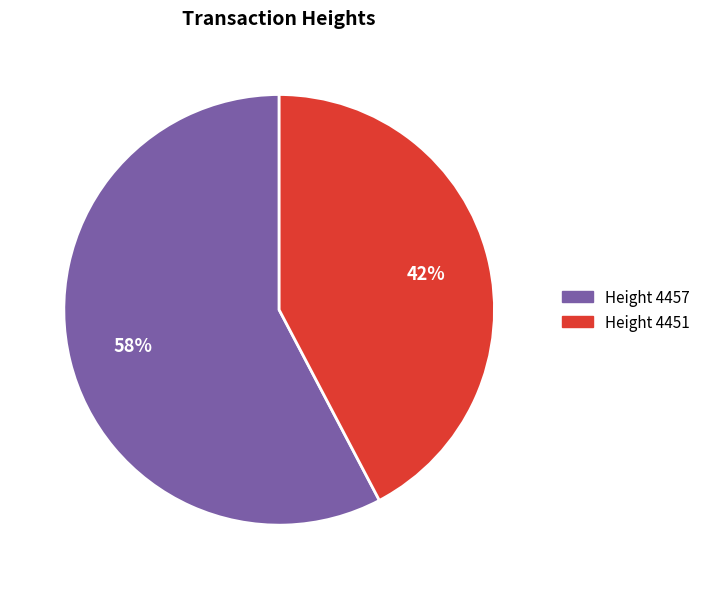

Which slice is the smallest?

Height 4451